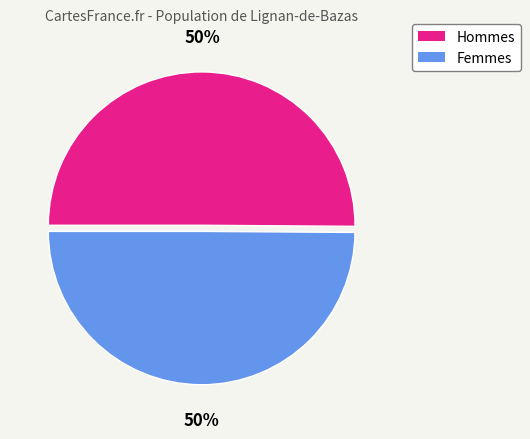

To the nearest percent, what is the average slice percentage?

50%